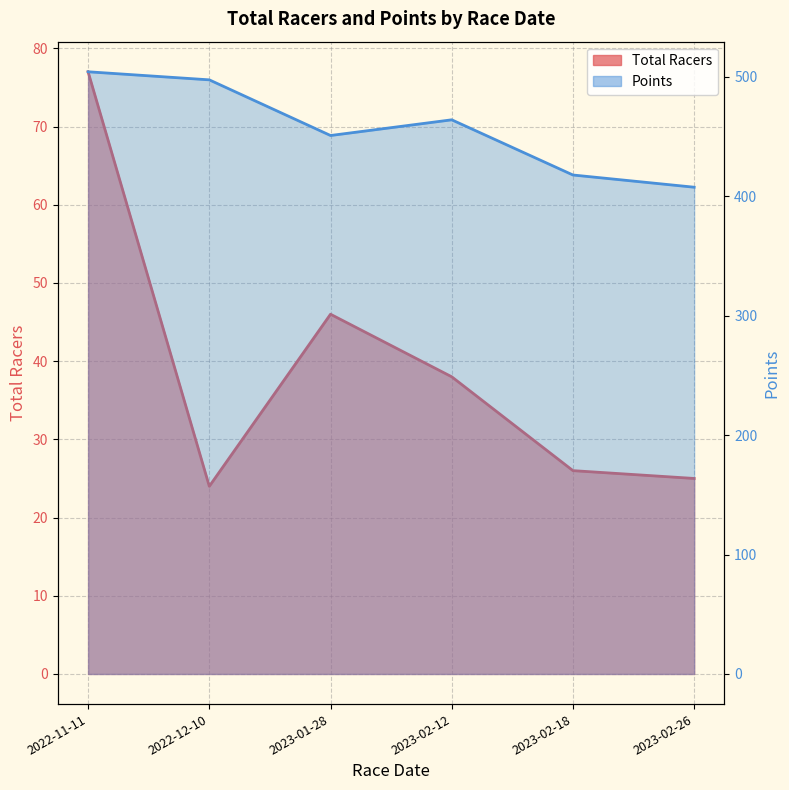

True or false: Points and Total Racers cross at least once.

False